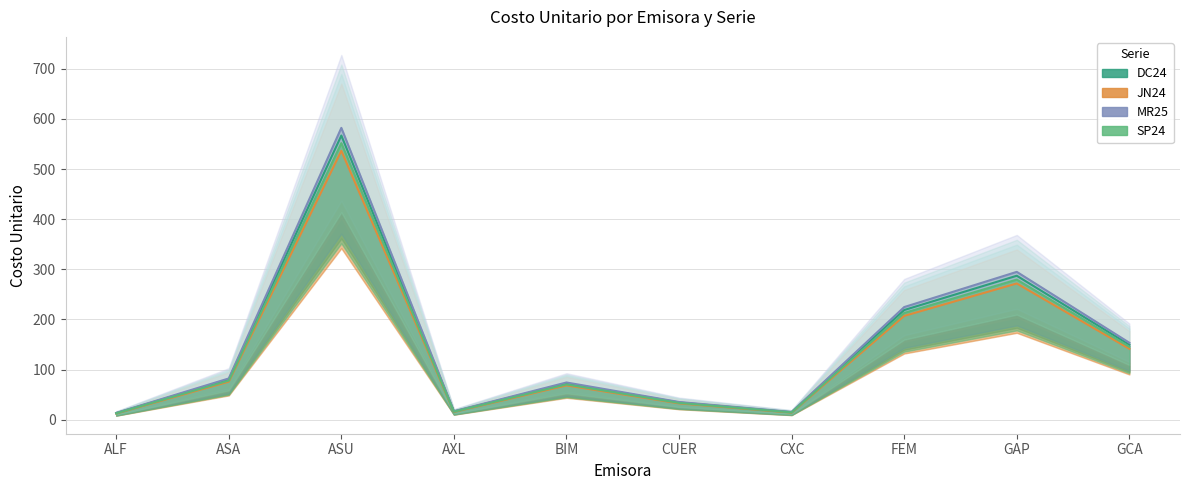

Is it true that DC24 equals 149.4 at GCA?

True